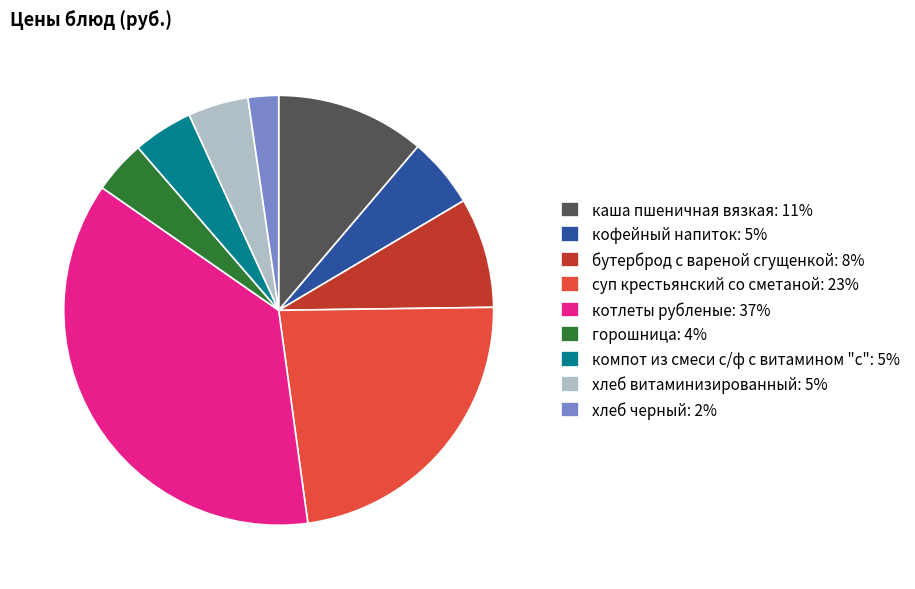

Is the sum of компот из смеси с/ф с витамином "с": 5% and бутерброд с вареной сгущенкой: 8% greater than half?

No